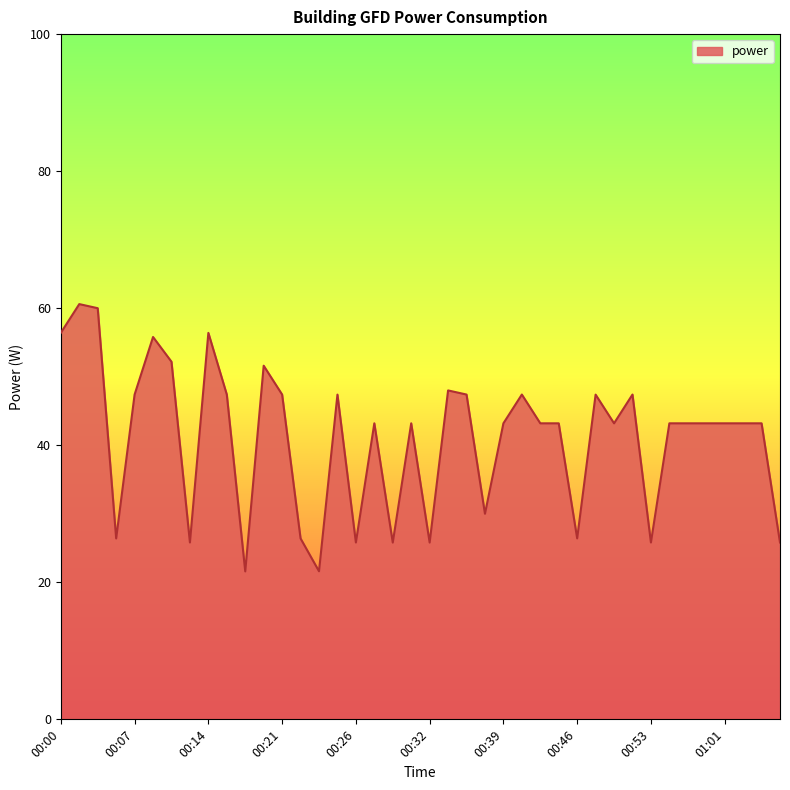

What is the difference between the maximum and minimum values?

39.0